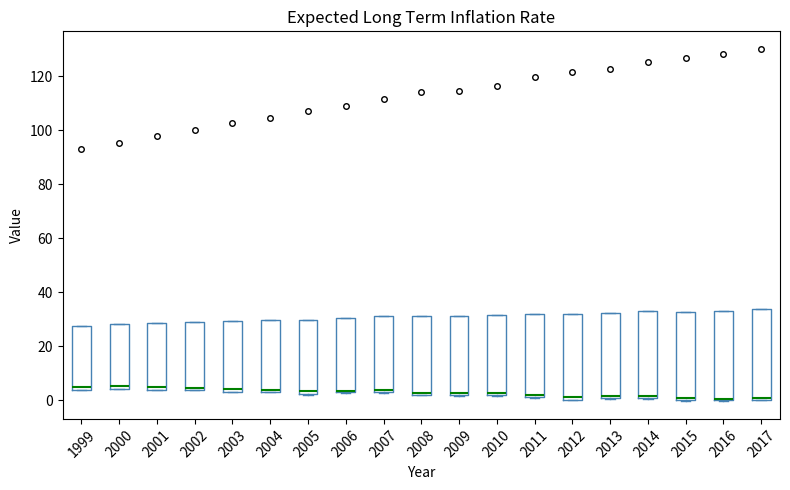

Reading left to right, read every box against the y-axis: the position of its median line, the range the box covers, and the ends of its whiskers. The values are not printed on the chart, so give them approximately, as read against the axis.

1999: median 4 (just above the box's lower edge), box 4 to 28, whiskers 4 to 28
2000: median 6, box 4 to 28, whiskers 4 to 28
2001: median 4 (just above the box's lower edge), box 4 to 28, whiskers 4 to 28
2002: median 4 (just above the box's lower edge), box 4 to 28, whiskers 4 to 28
2003: median 4 (just above the box's lower edge), box 4 to 30, whiskers 4 to 30
2004: median 4, box 2 to 30, whiskers 2 to 30
2005: median 4, box 2 to 30, whiskers 2 to 30
2006: median 4, box 2 to 30, whiskers 2 to 30
2007: median 4, box 2 to 32, whiskers 2 to 32
2008: median 2 (just above the box's lower edge), box 2 to 32, whiskers 2 to 32
2009: median 2 (just above the box's lower edge), box 2 to 32, whiskers 2 to 32
2010: median 2 (just above the box's lower edge), box 2 to 32, whiskers 2 to 32
2011: median 2 (just above the box's lower edge), box 2 to 32, whiskers 2 to 32
2012: median 2, box 0 to 32, whiskers 0 to 32
2013: median 2, box 0 to 32, whiskers 0 to 32
2014: median 2, box 0 to 32, whiskers 0 to 32
2015: median 0 (just above the box's lower edge), box 0 to 32, whiskers 0 to 32
2016: median 0 (just above the box's lower edge), box 0 to 34, whiskers 0 to 34
2017: median 0 (just above the box's lower edge), box 0 to 34, whiskers 0 to 34